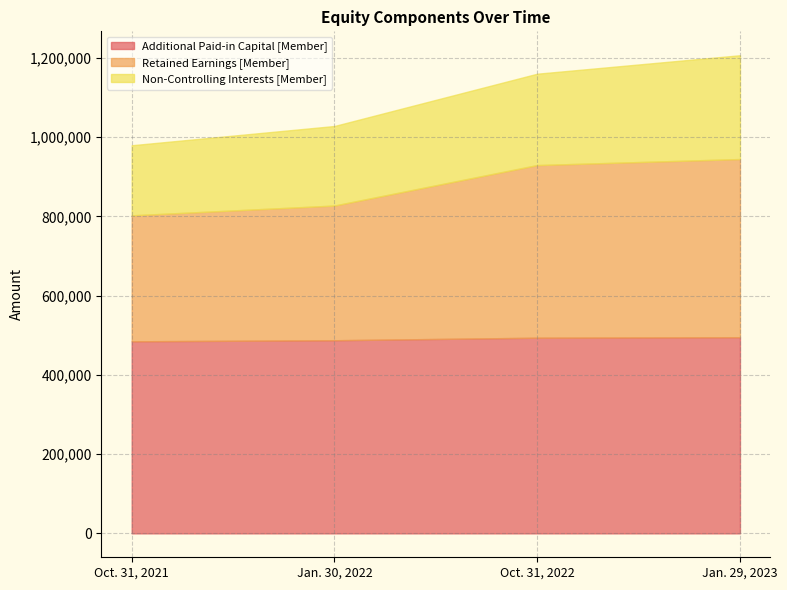

What is the sum of the Non-Controlling Interests [Member] values at Jan. 29, 2023 and Jan. 30, 2022?

462696